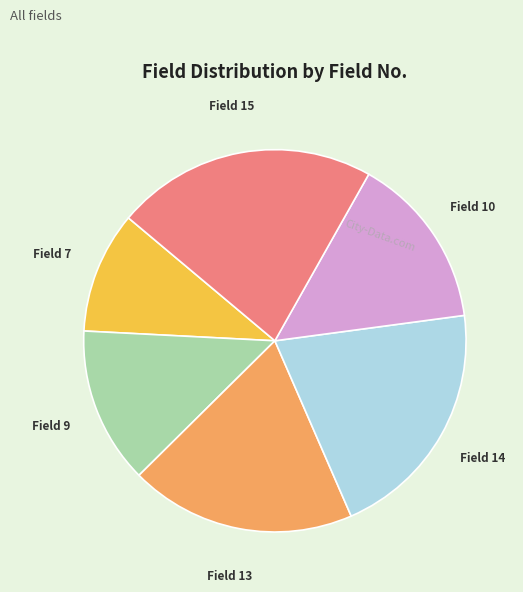

Is it true that Field 14 is 8% of the pie?

False